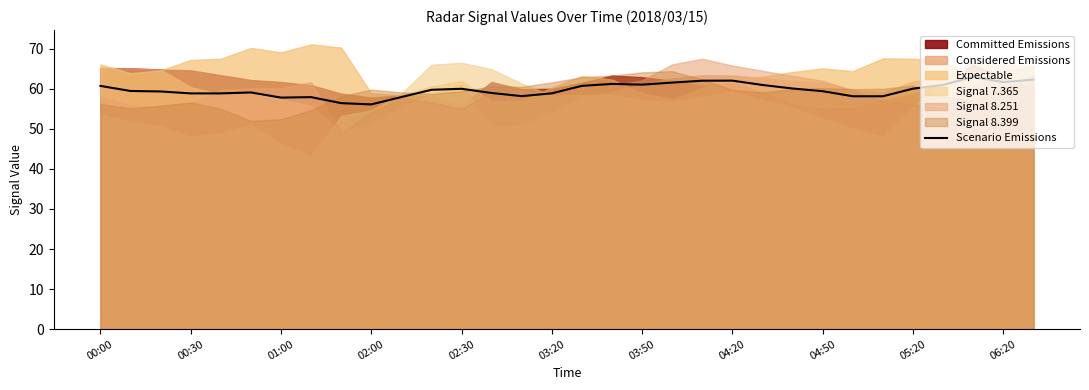

How many data points are above 59?

20